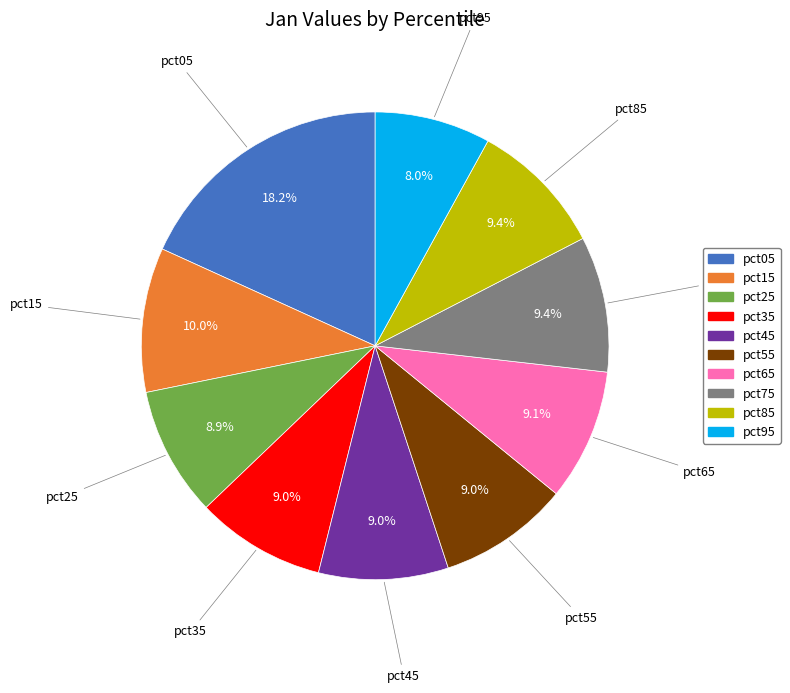

Is there any slice that represents more than half of the pie?

No